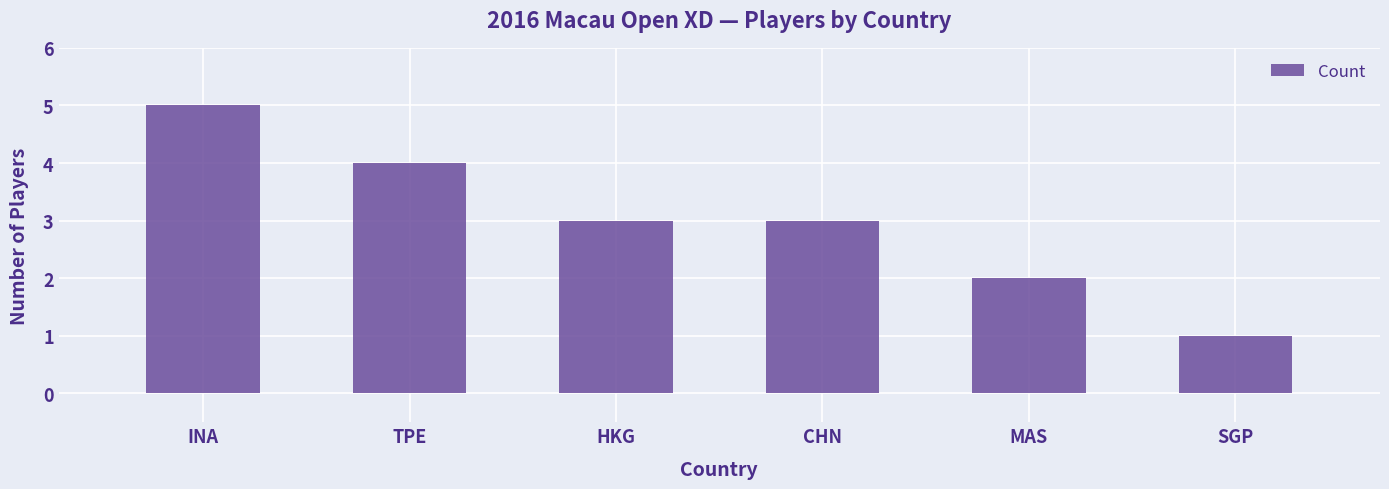

The value at SGP is 1. True or false?

True